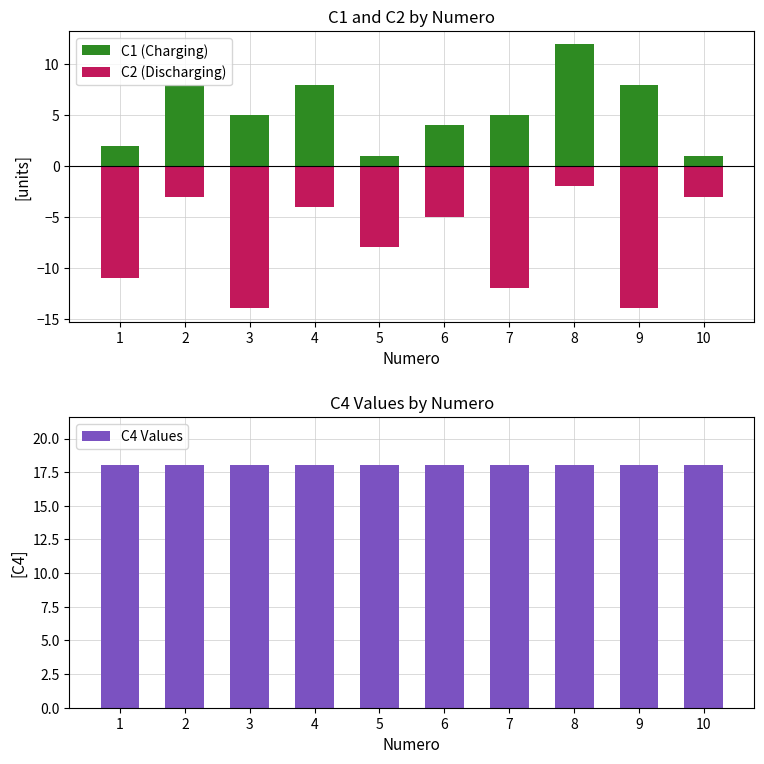

At which label does C1 (Charging) reach its minimum?

5